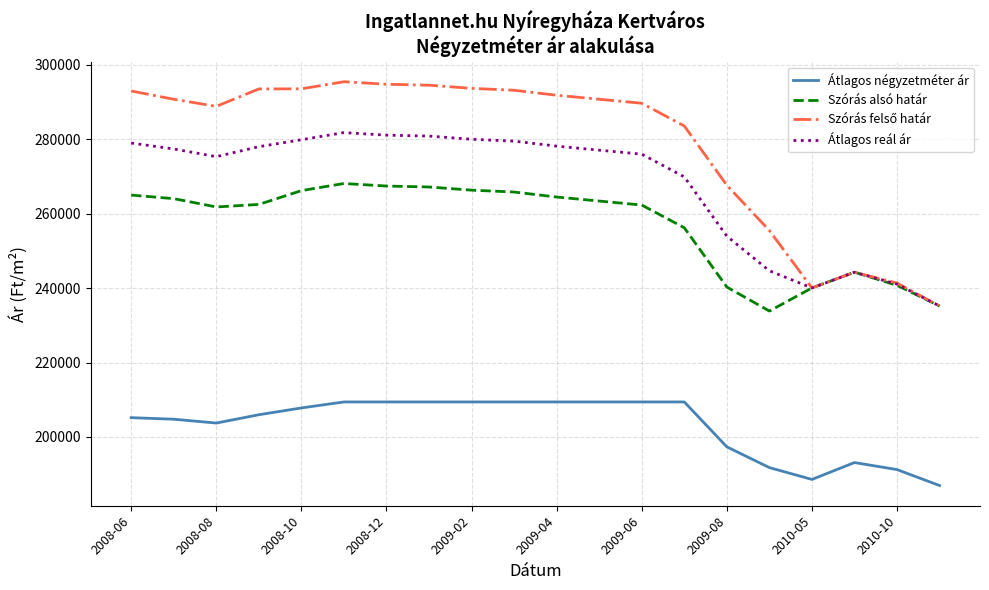

What is the lowest value of the Szórás alsó határ series?

233845